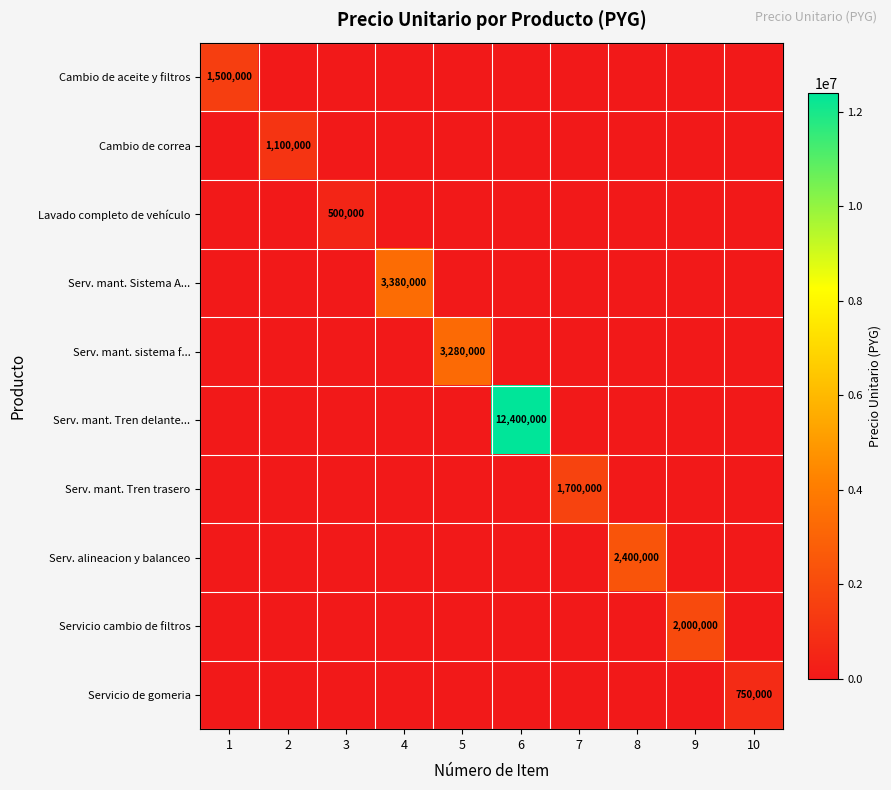

At how many categories does at least one series exceed 11423818?

1